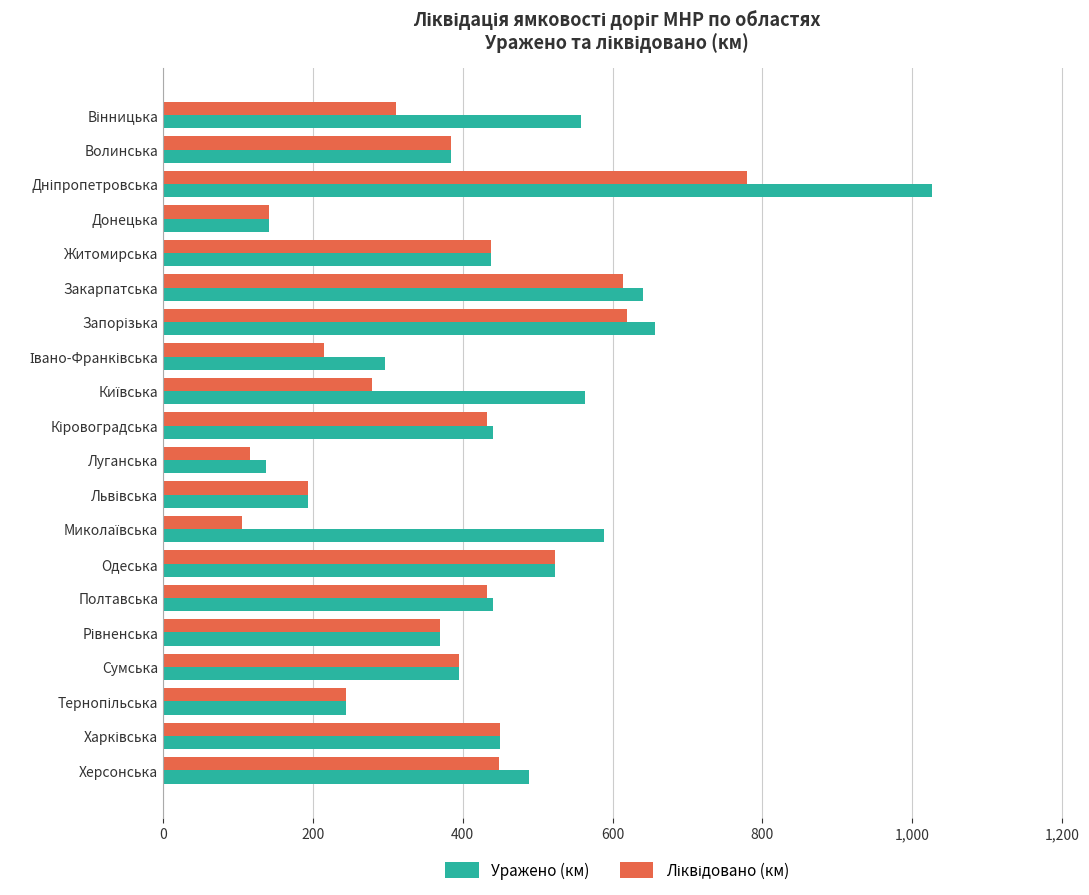

What is the smallest value displayed?

105.4